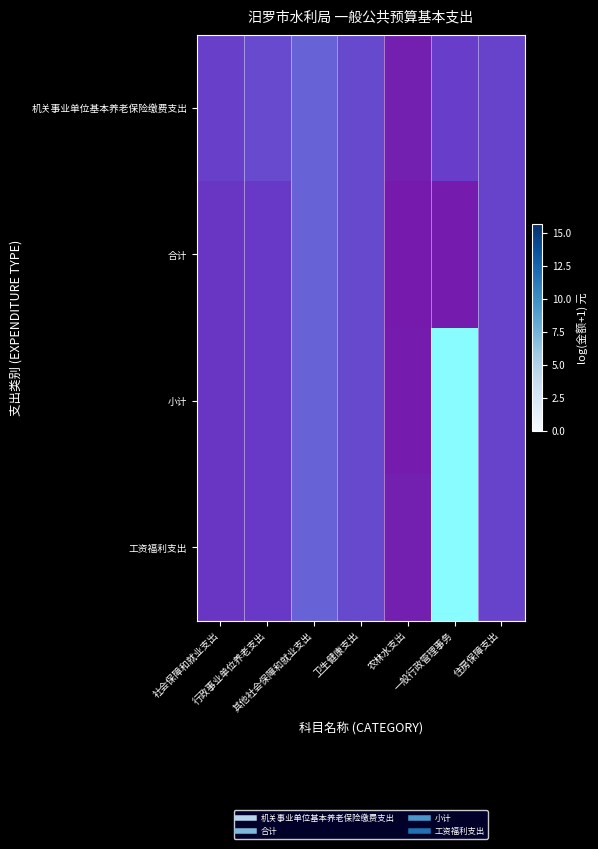

The 机关事业单位基本养老保险缴费支出 series shows 11.3 at 其他社会保障和就业支出. True or false?

True